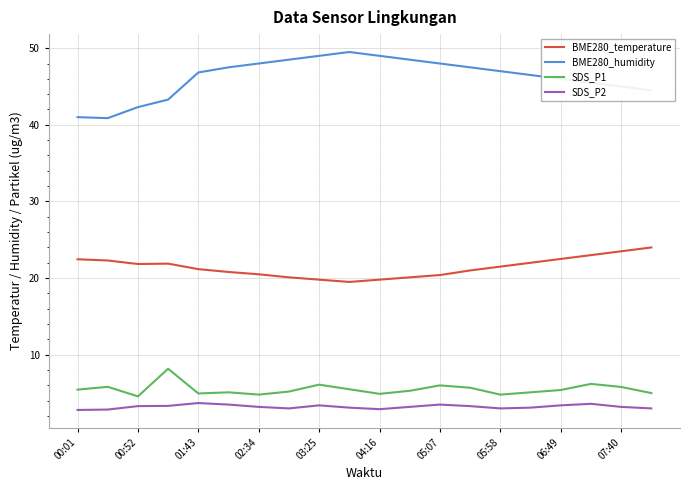

True or false: SDS_P1 and SDS_P2 intersect in this chart.

False